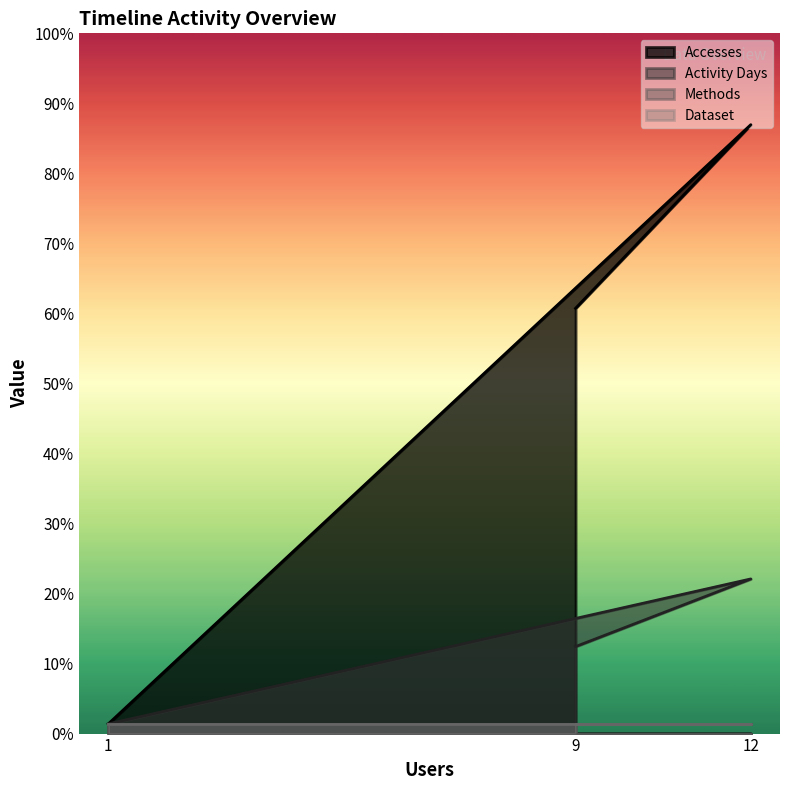

Does the chart display data point markers on the line(s)?

No